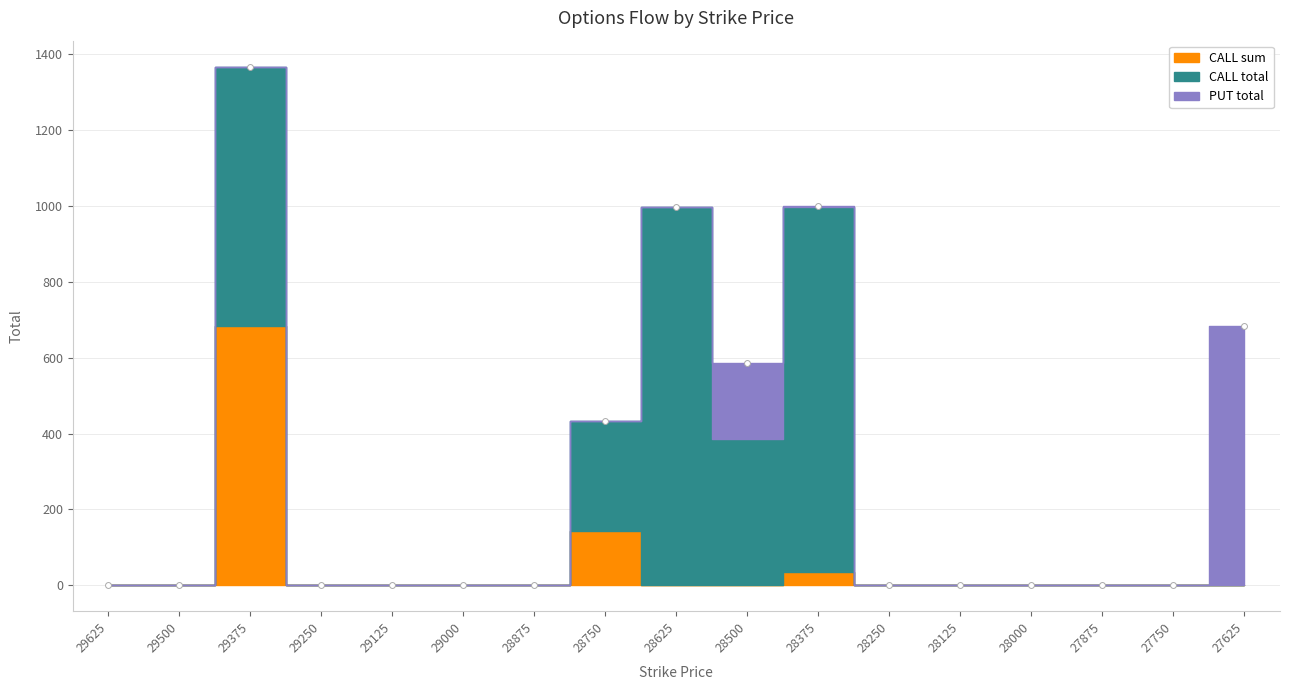

What is the range of Y values (max minus min)?

1368